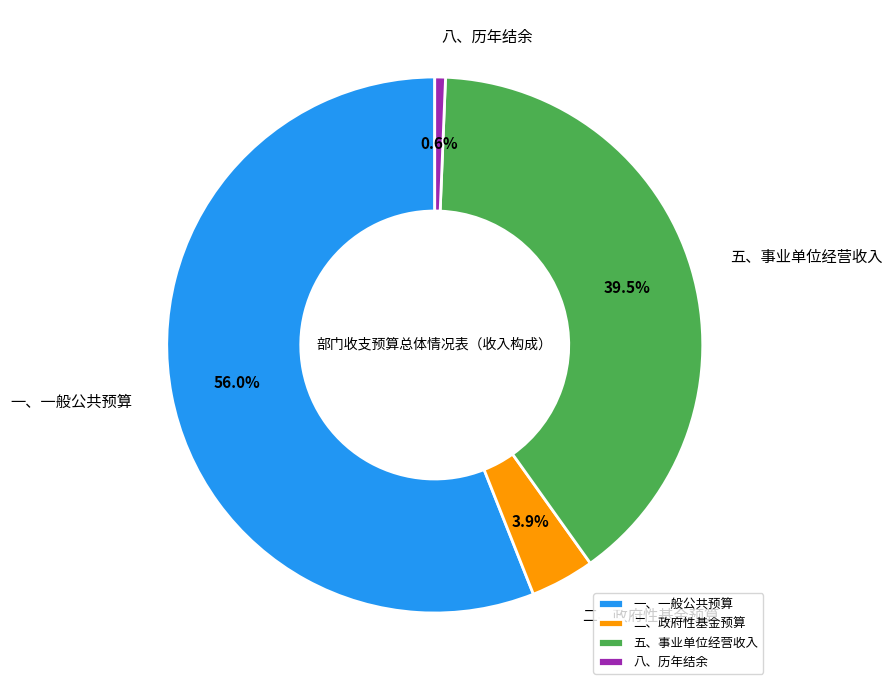

Approximately how many times larger is the value at 二、政府性基金预算 compared to 一、一般公共预算?

0.1